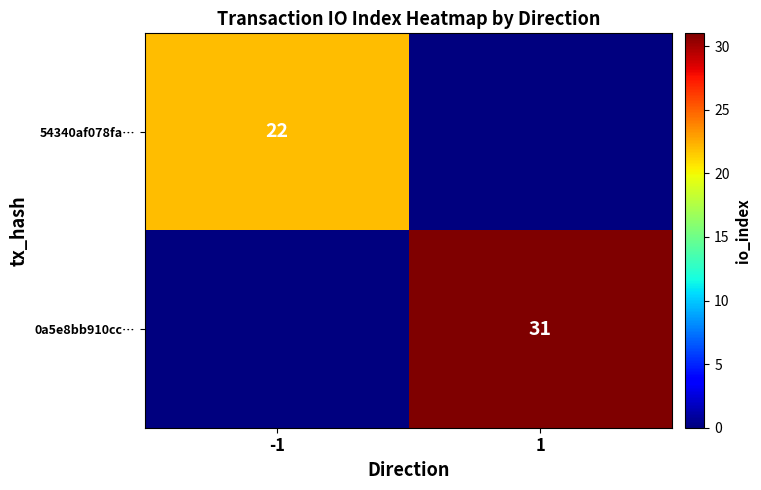

True or false: 0a5e8bb910cc… has a value of 31 at 1.

True